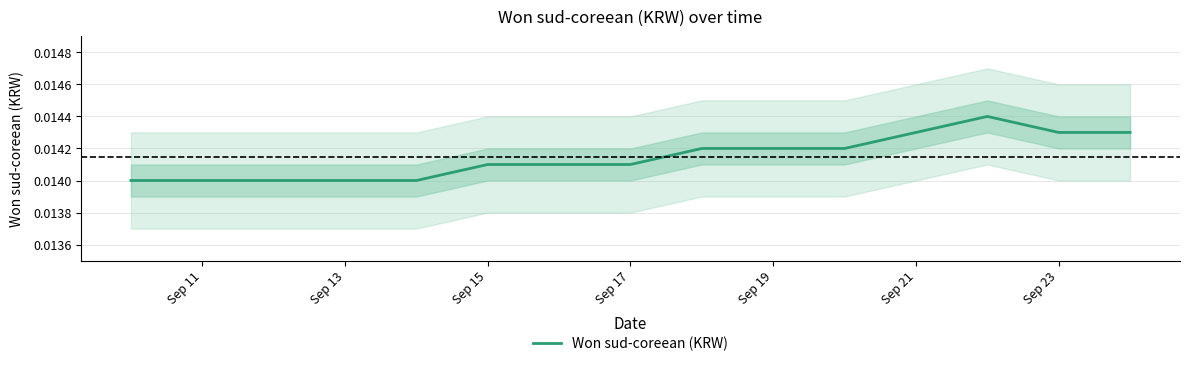

Is this an area chart (filled region under the line)?

No